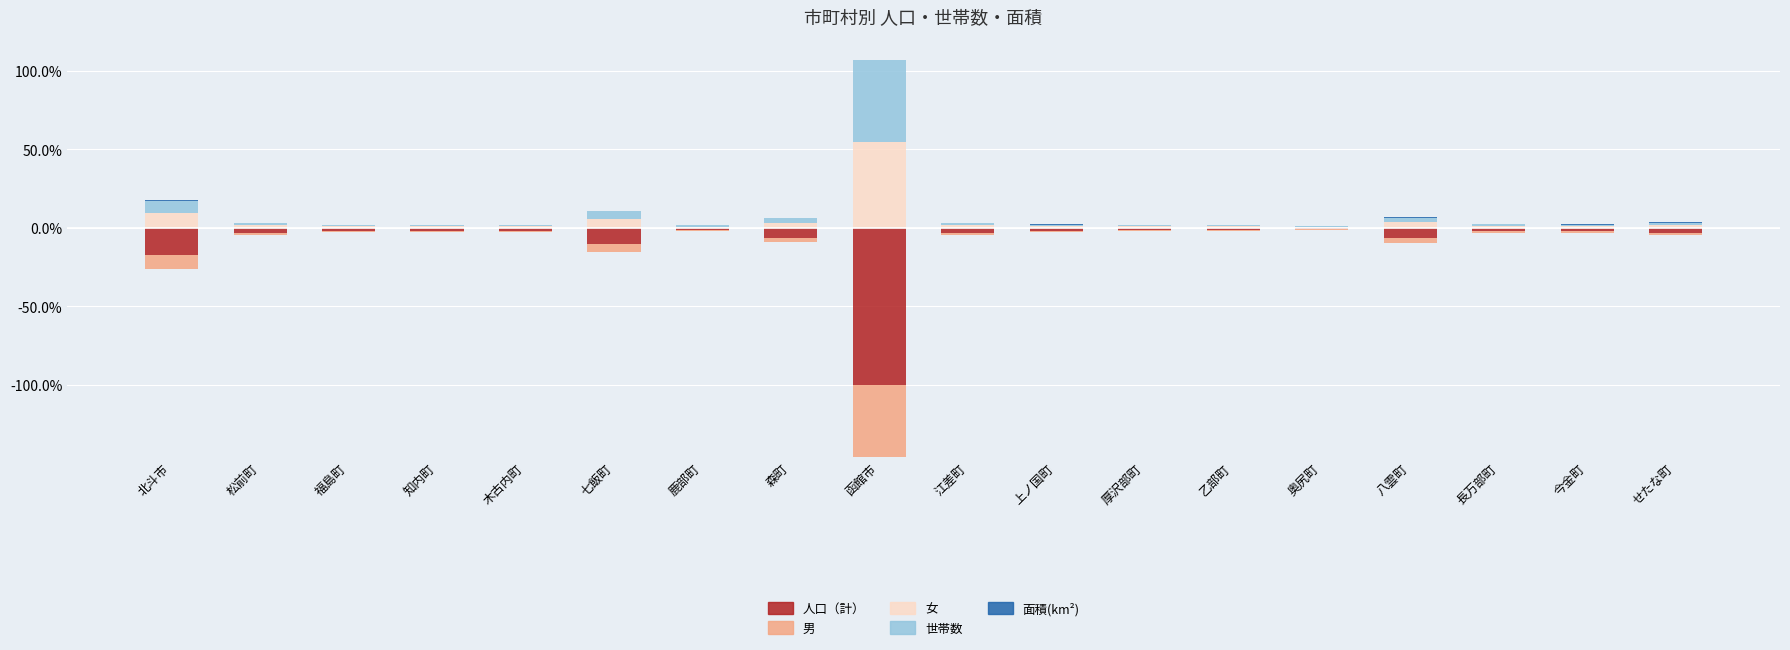

What is the difference between the 女 values at 福島町 and 江差町?

0.7